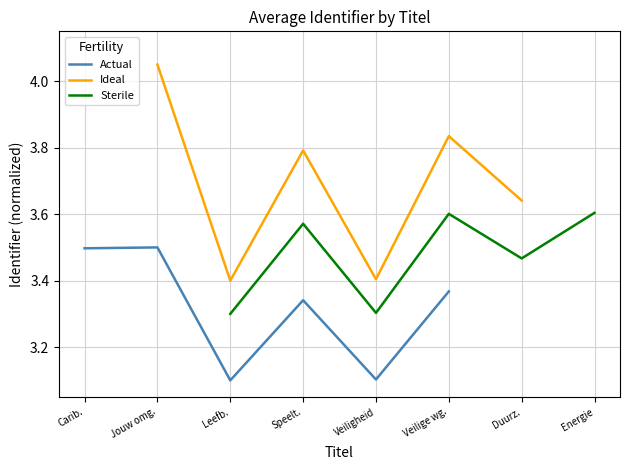

The Sterile series shows 5.3 at Energie. True or false?

False